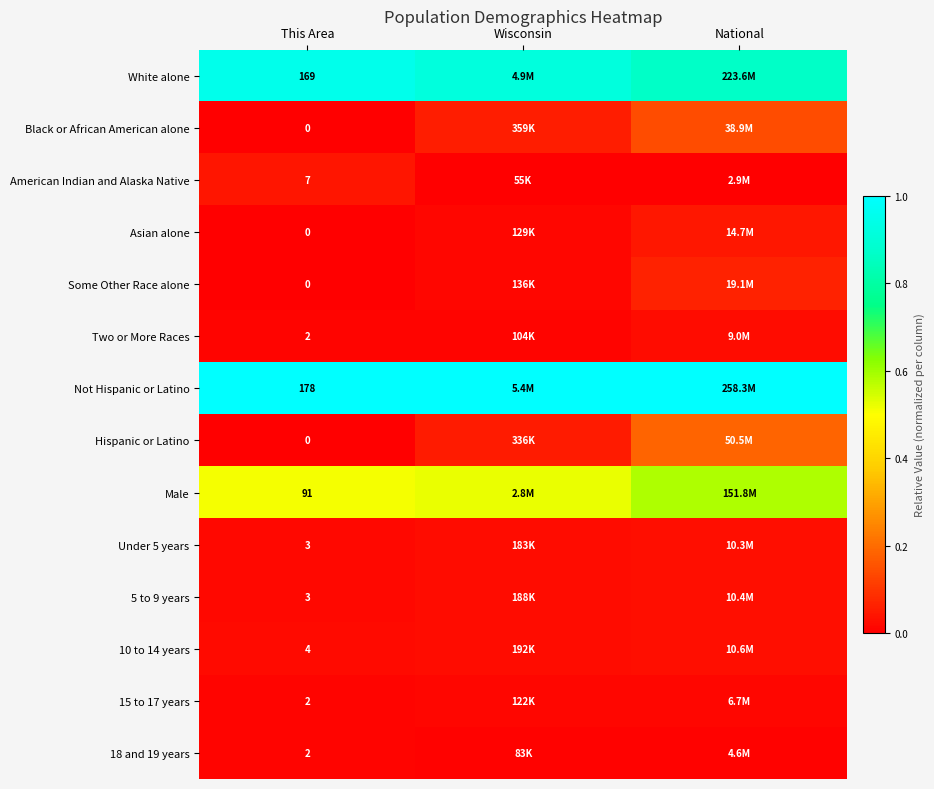

The value of 15 to 17 years at Wisconsin is 0.0. True or false?

True